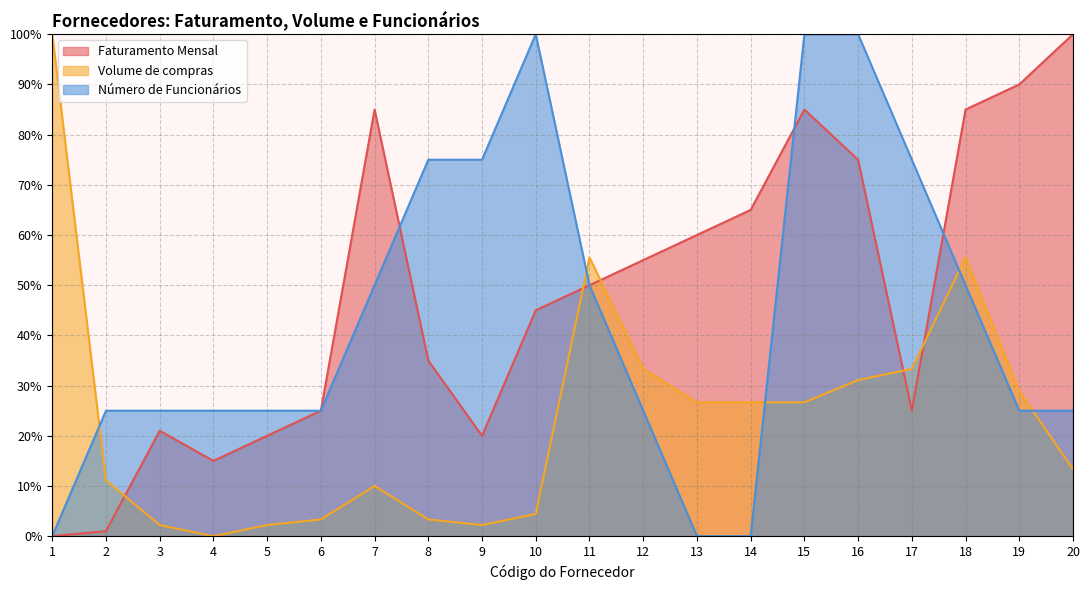

Which series ends up on top after the final intersection of Volume de compras and Faturamento Mensal?

Faturamento Mensal